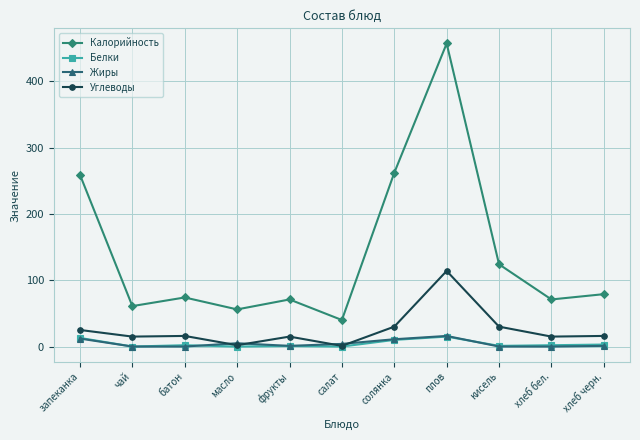

The value of Жиры at батон is 0. True or false?

True